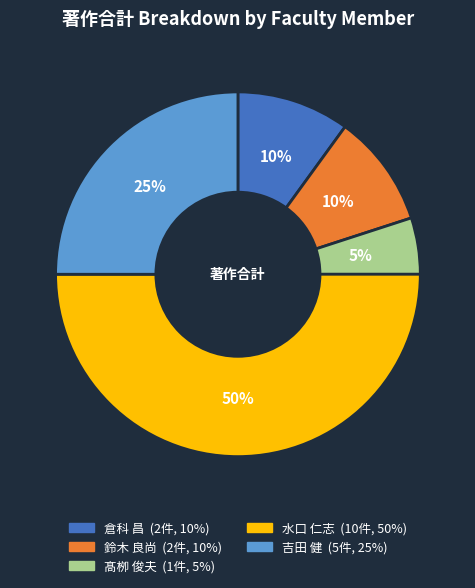

To the nearest percent, what portion does 水口 仁志 represent?

50%